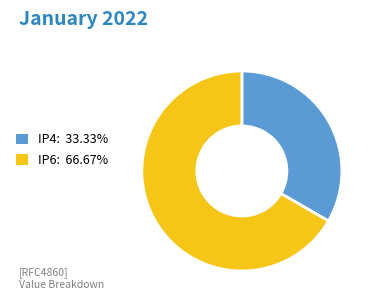

Do IP6: 66.67% and IP4: 33.33% together represent more than half of the pie?

Yes